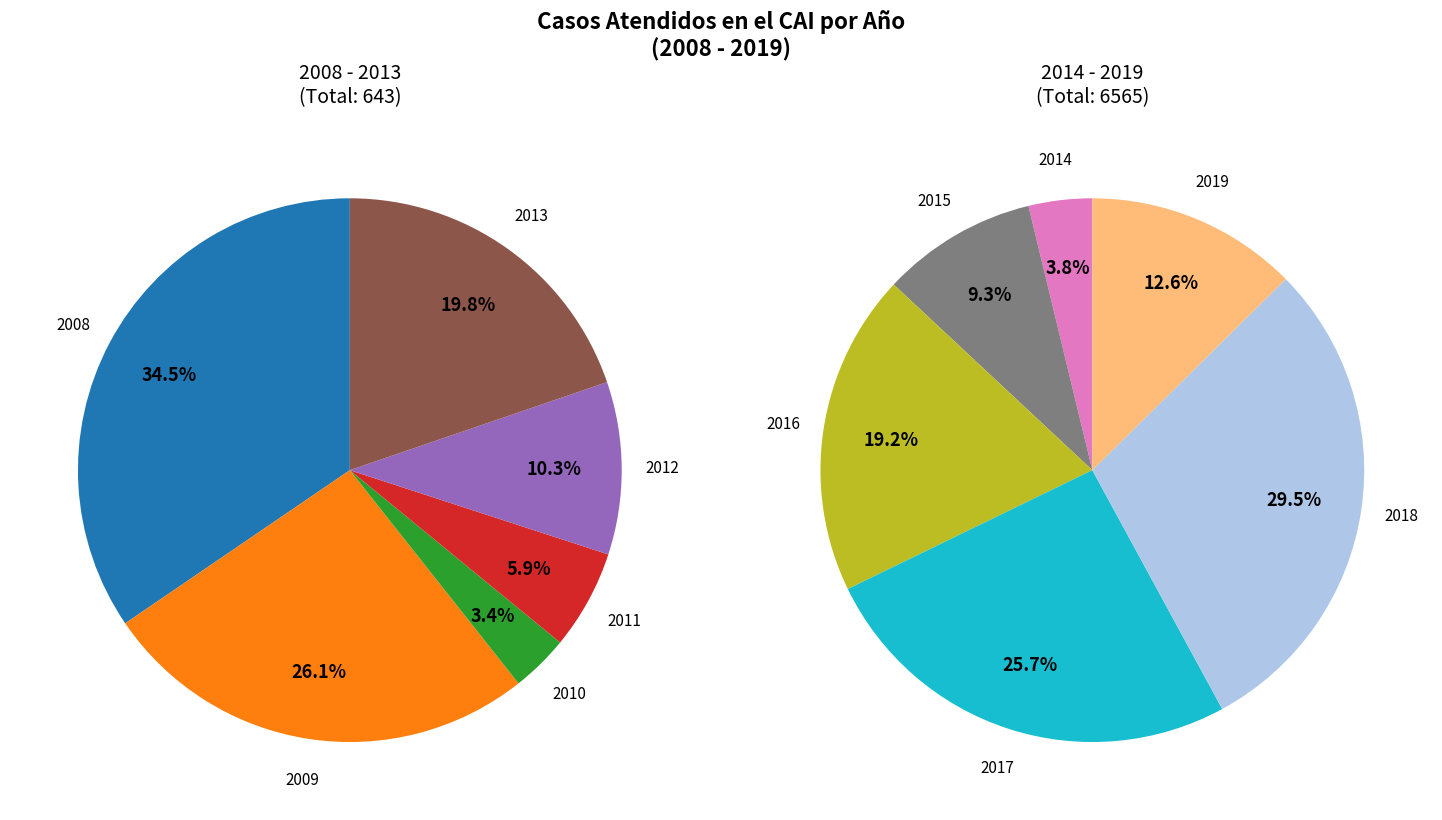

How many slices are in this pie chart?

12